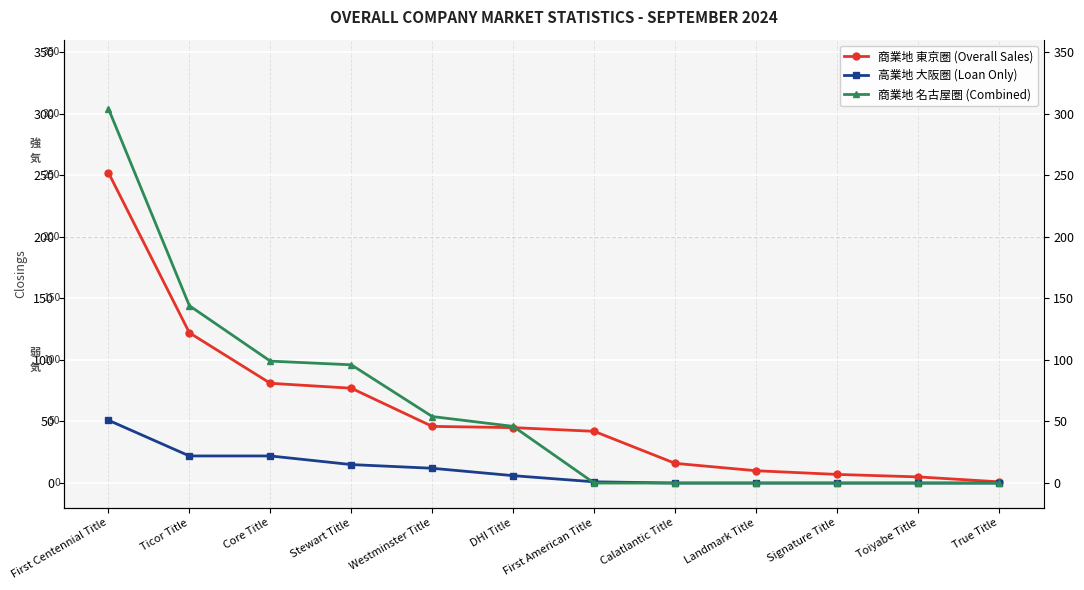

Where is 商業地 名古屋圏 (Combined) nearest to the value 152?

Ticor Title